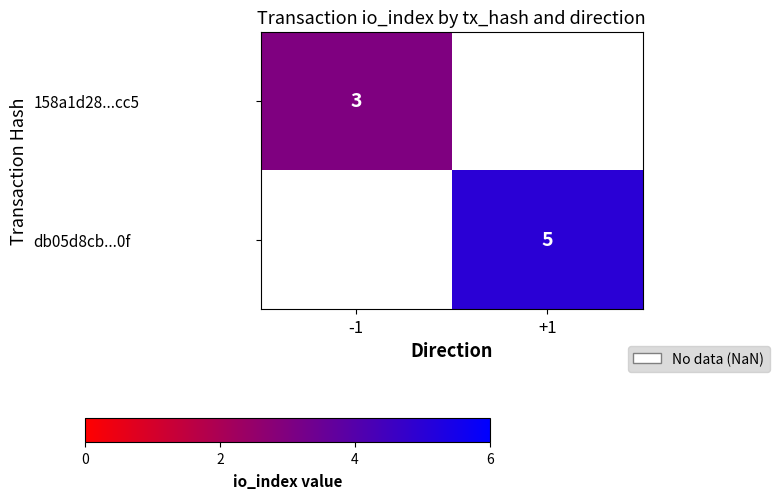

Is the value of 158a1d28...cc5 at -1 greater than the value of db05d8cb...0f at +1?

No